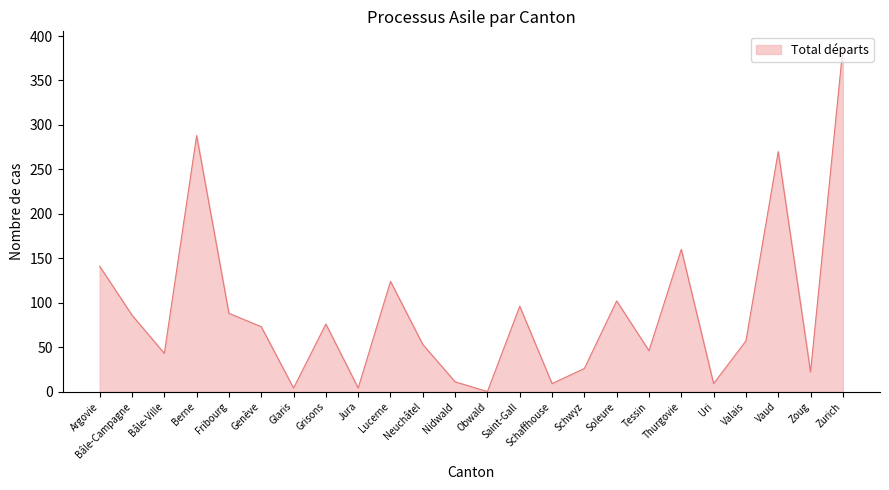

Between Bâle-Campagne and Argovie, which is larger?

Argovie